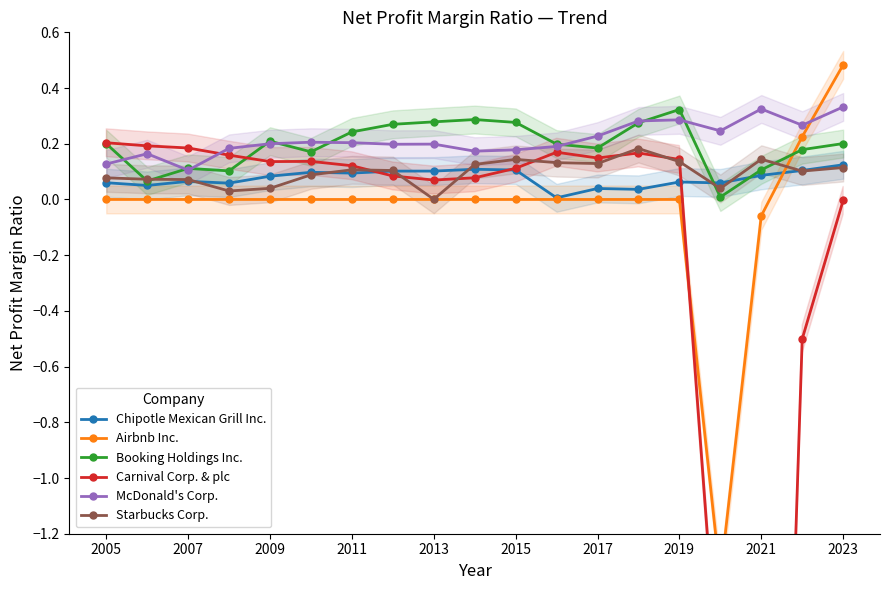

True or false: Starbucks Corp. and Chipotle Mexican Grill Inc. cross at least once.

True